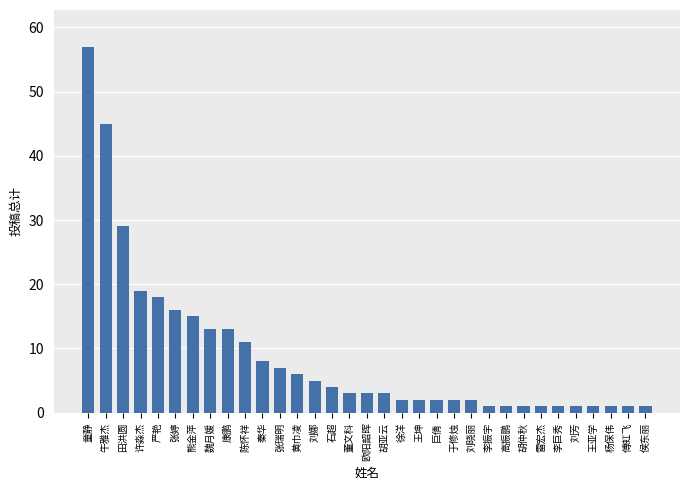

What is the label of the 33rd bar from the right?

童静